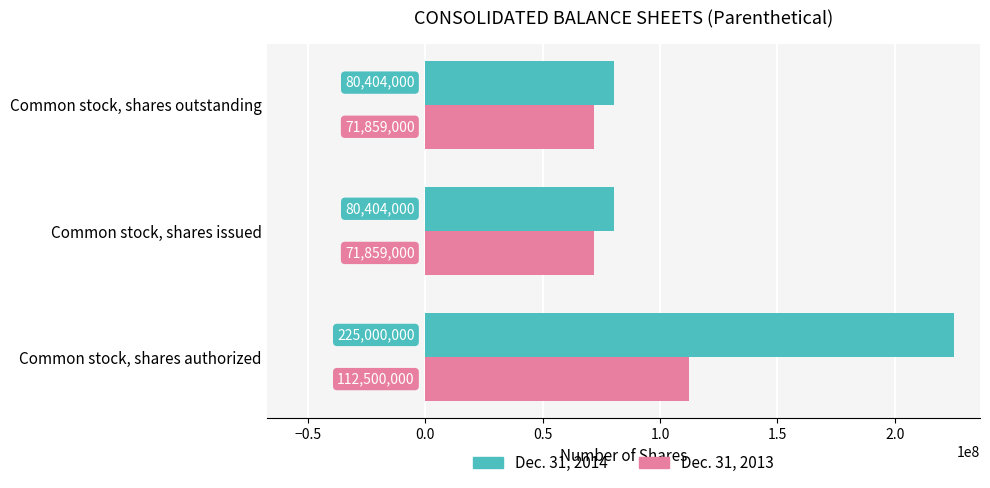

Which series has the largest range (max minus min)?

Dec. 31, 2014